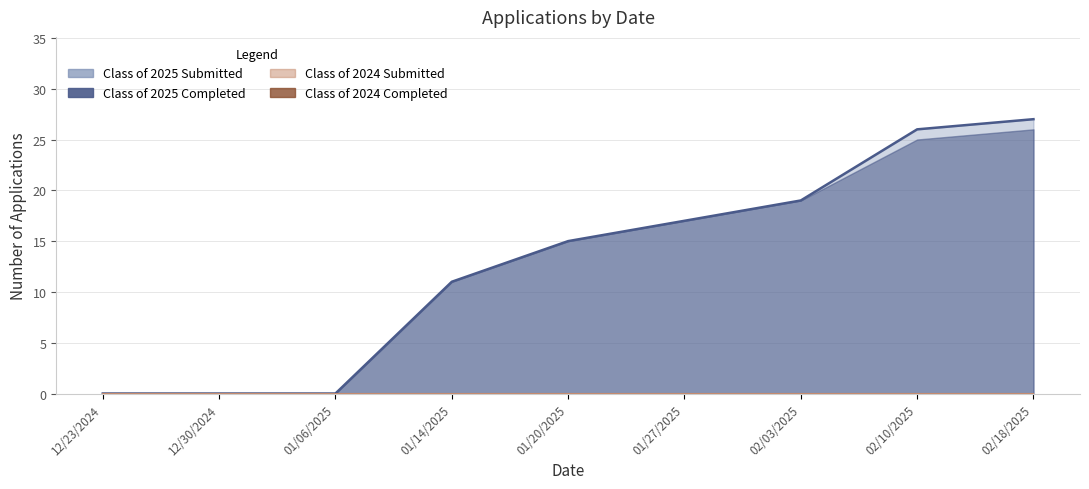

True or false: Class of 2025 Completed has more than 0 points higher than both neighbors.

False